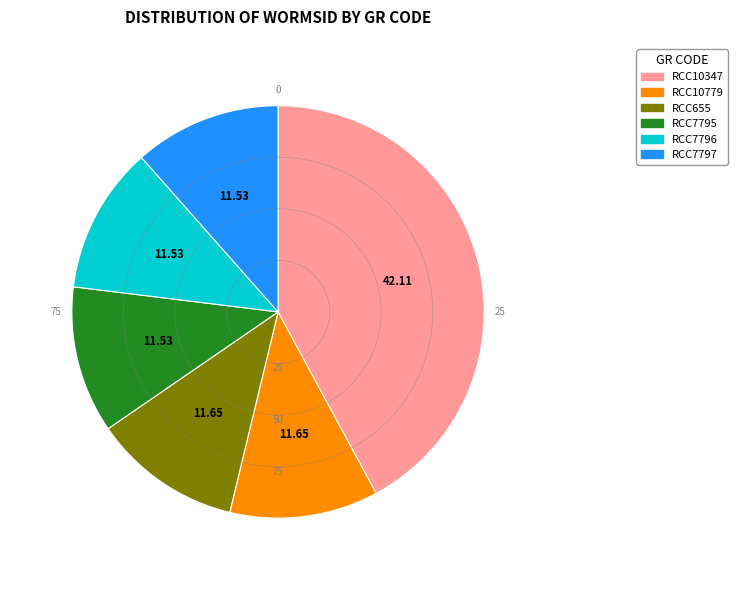

Which slice is the largest?

RCC10347